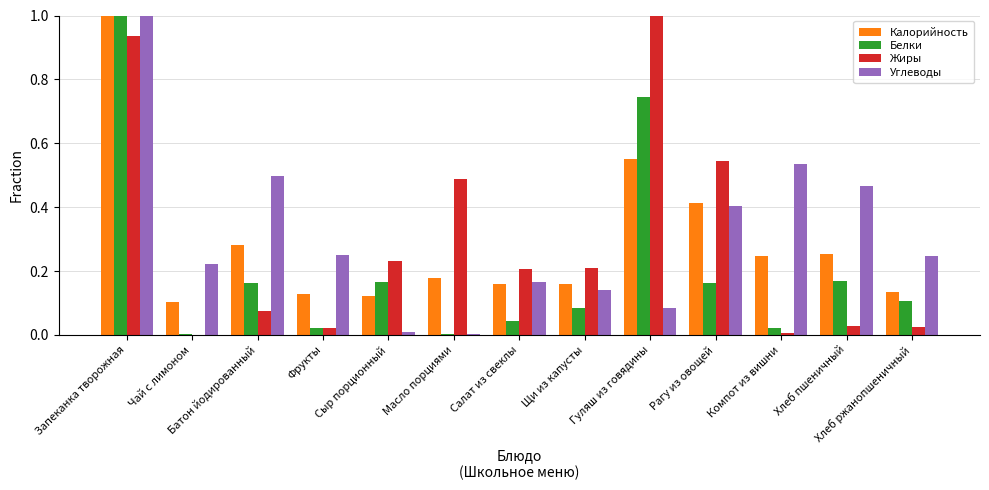

At which category is the sum across all series the highest?

Запеканка творожная